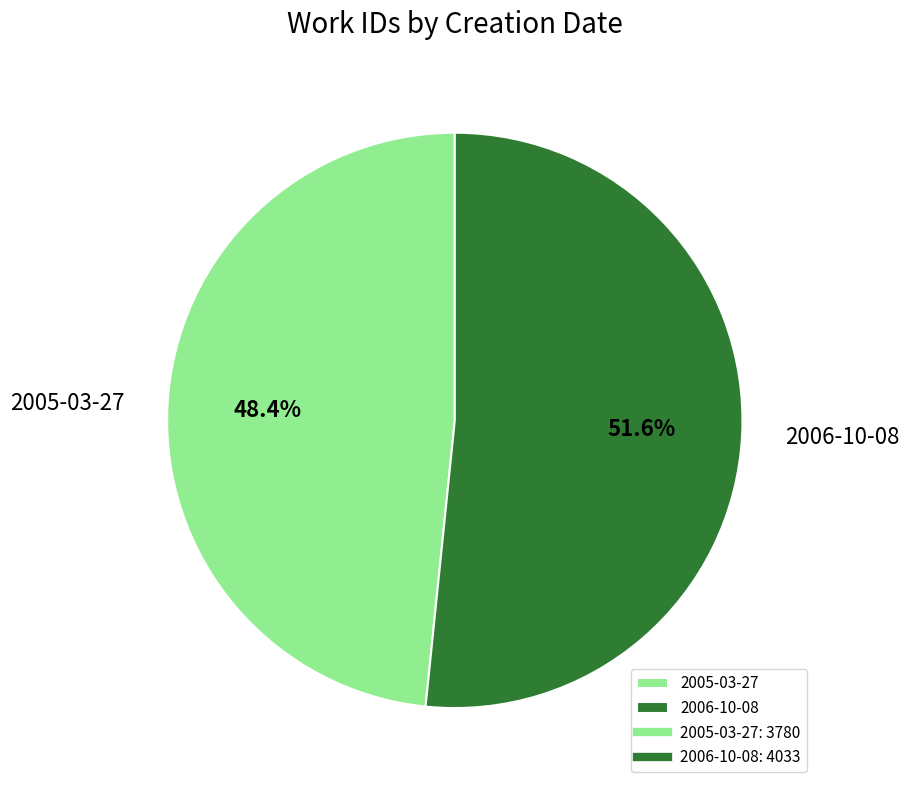

What is the total percentage of 2005-03-27 and 2006-10-08?

100.0%